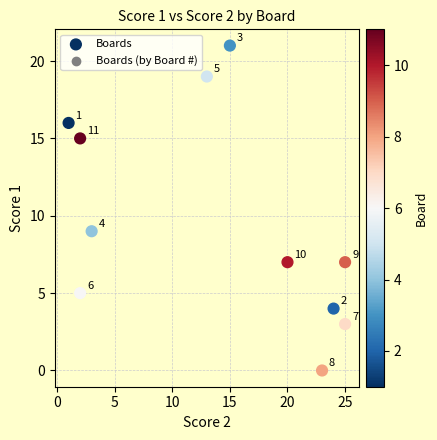

What is the average Y value?

10